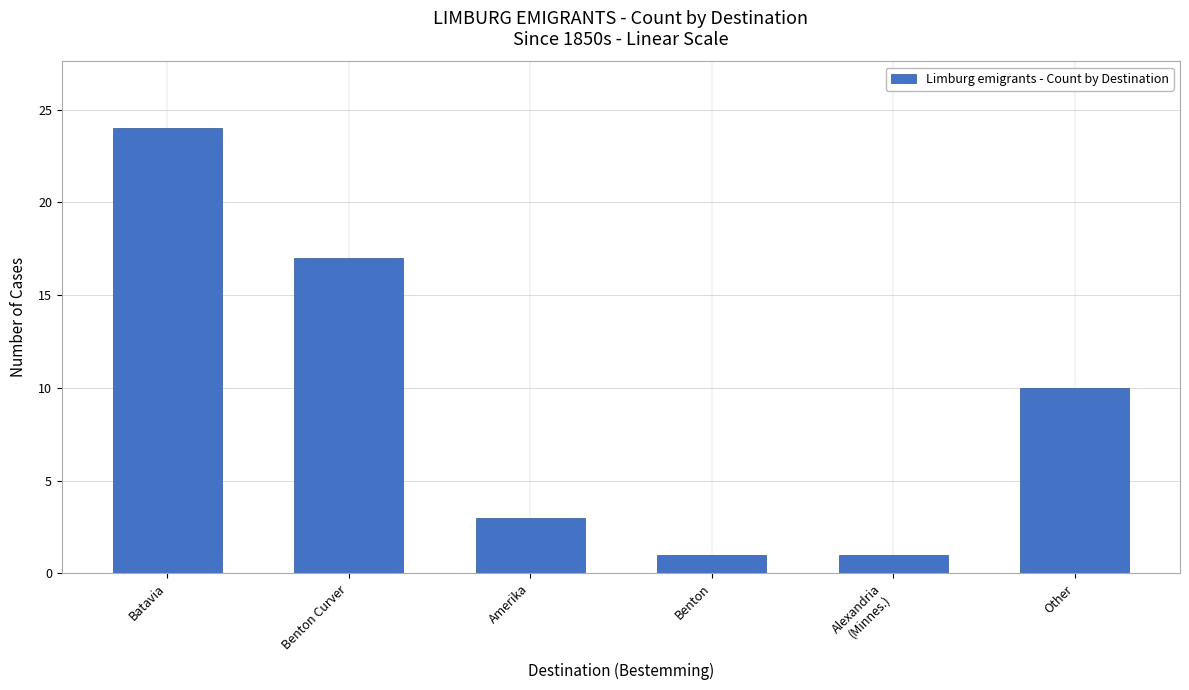

What is the ratio of the value at Alexandria
(Minnes.) to the value at Other?

0.1